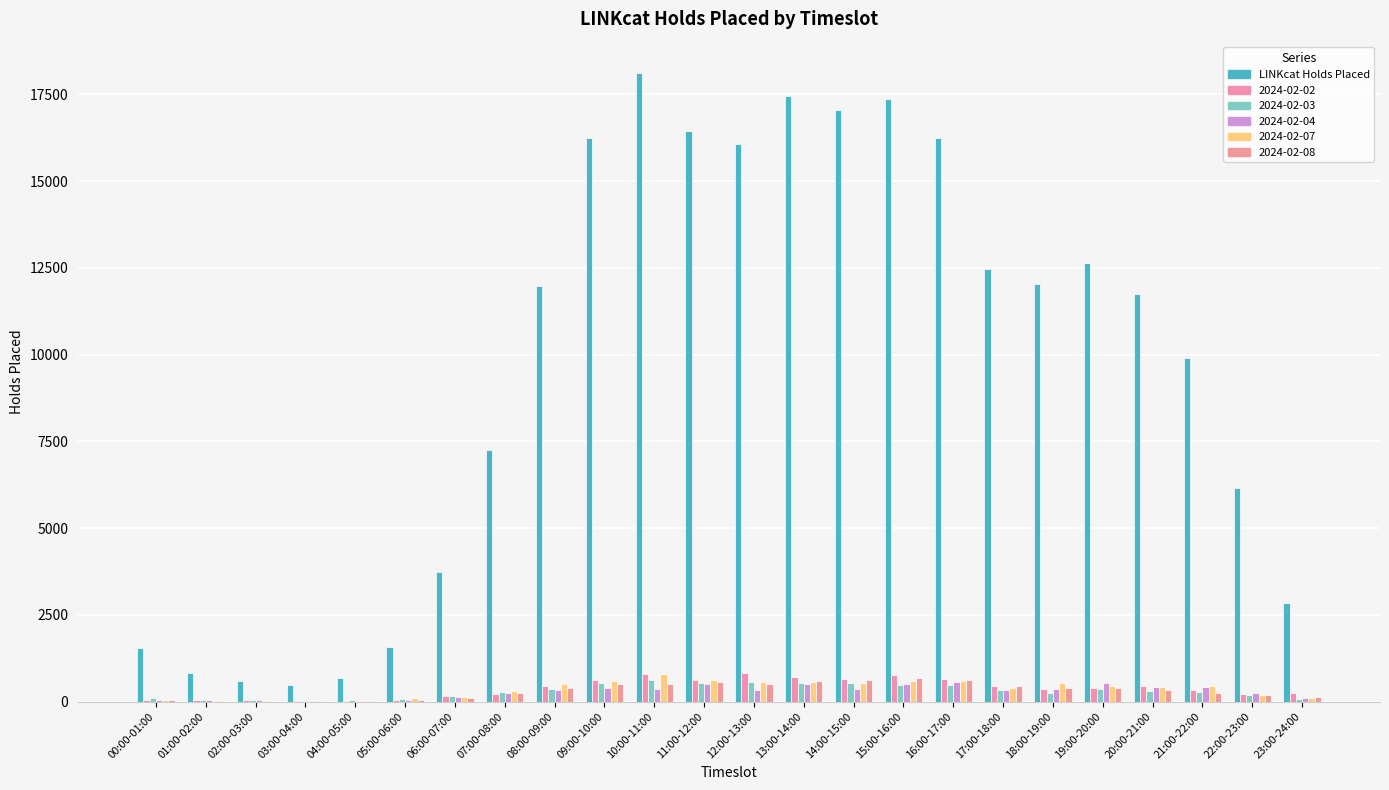

Reading right to left, transcribe all the data shown in this chart.

2848	6167	9905	11757	12635	12025	12463	16241	17353	17059	17448	16053	16427	18110	16235	11982	7254	3724	1585	677	488	581	822	1546